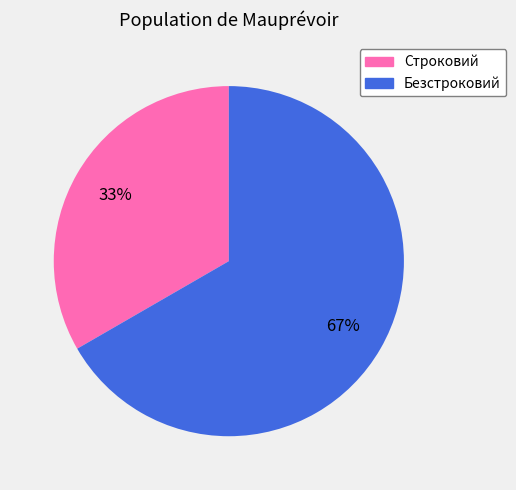

Is the sum of Безстроковий and Строковий greater than half?

Yes